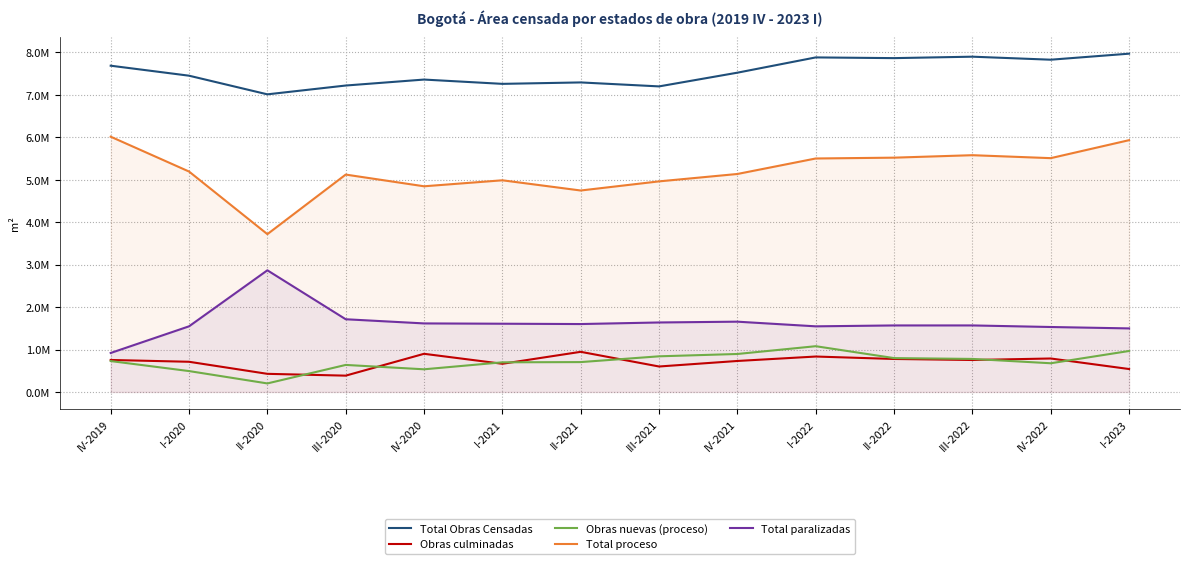

What is the difference between the maximum and minimum values in the Obras culminadas series?

561006